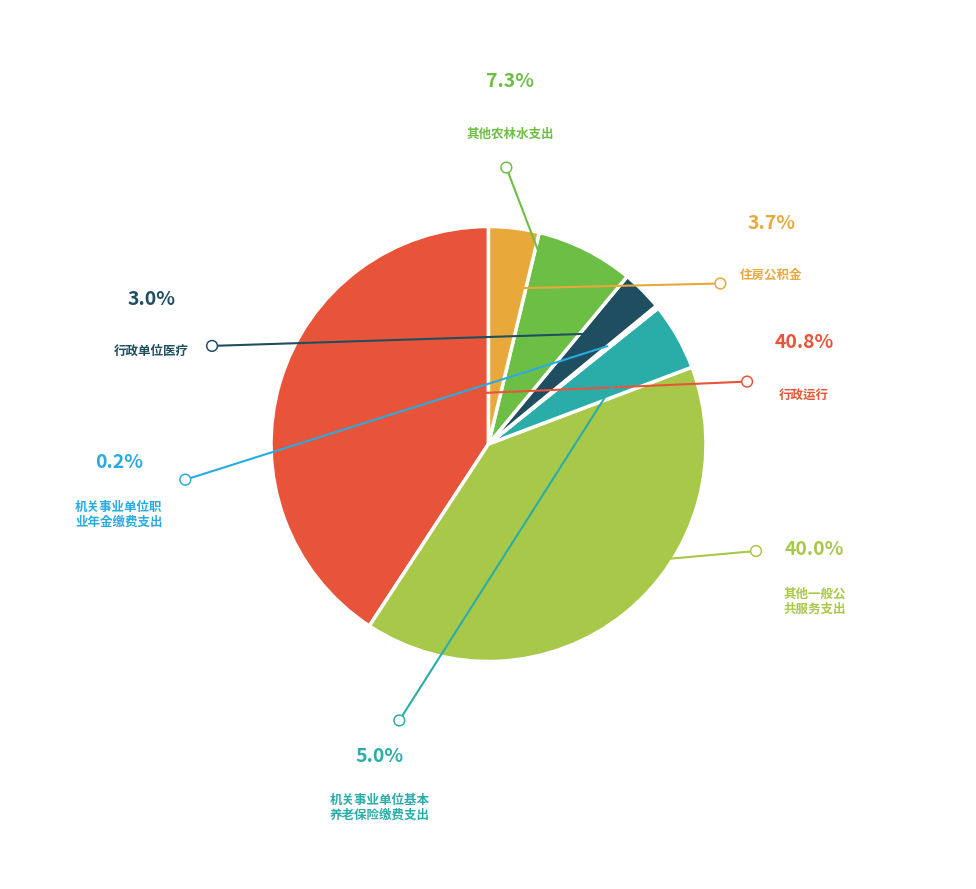

Is there a majority slice in this chart?

No